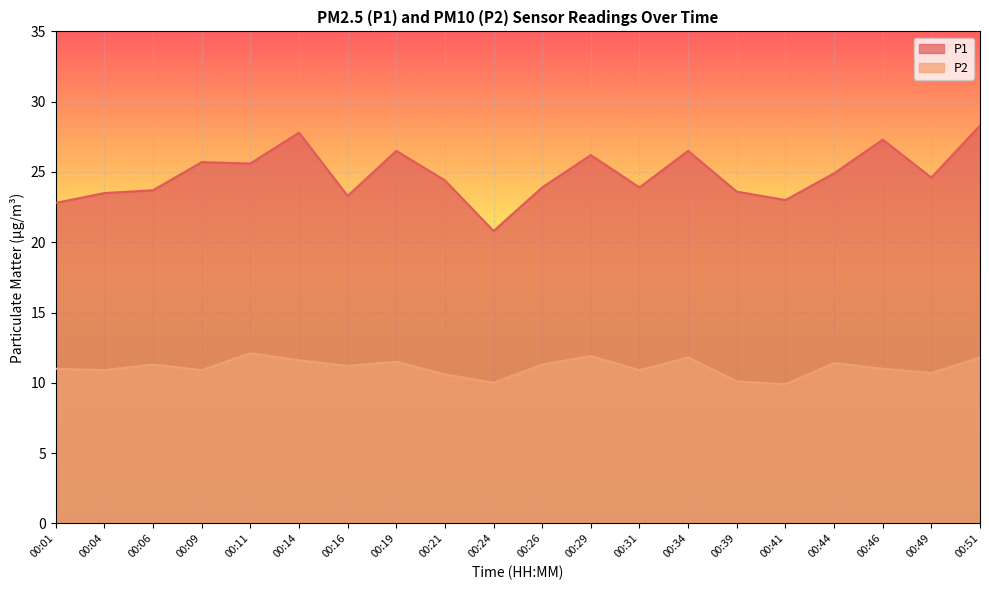

Where is the first local minimum for P2?

00:04